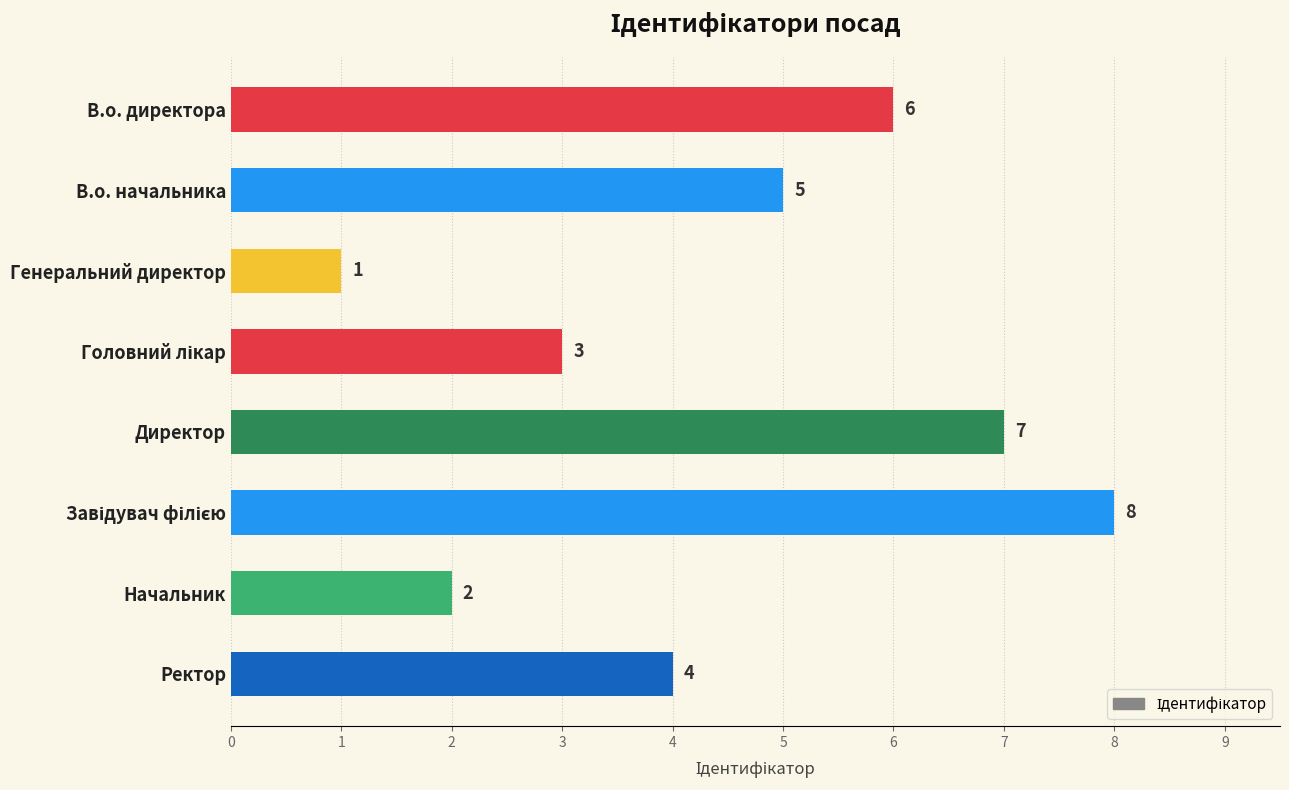

What is the change in value from Генеральний директор to Директор?

+6